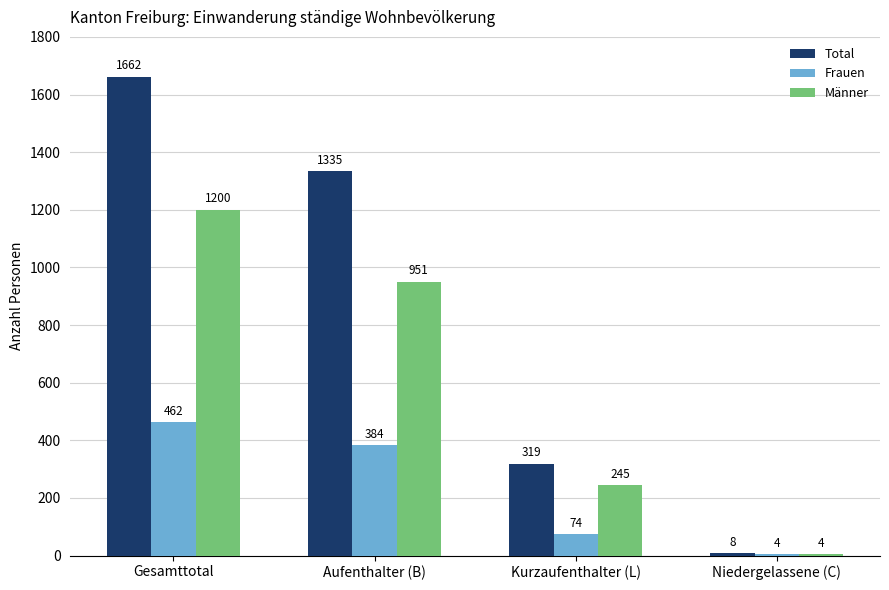

Read the Männer value at Kurzaufenthalter (L).

245